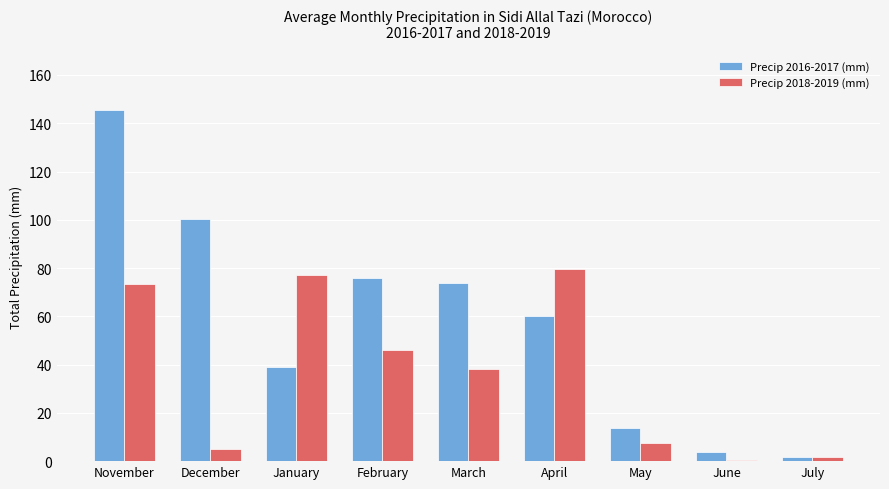

At how many categories does at least one series exceed 27?

6